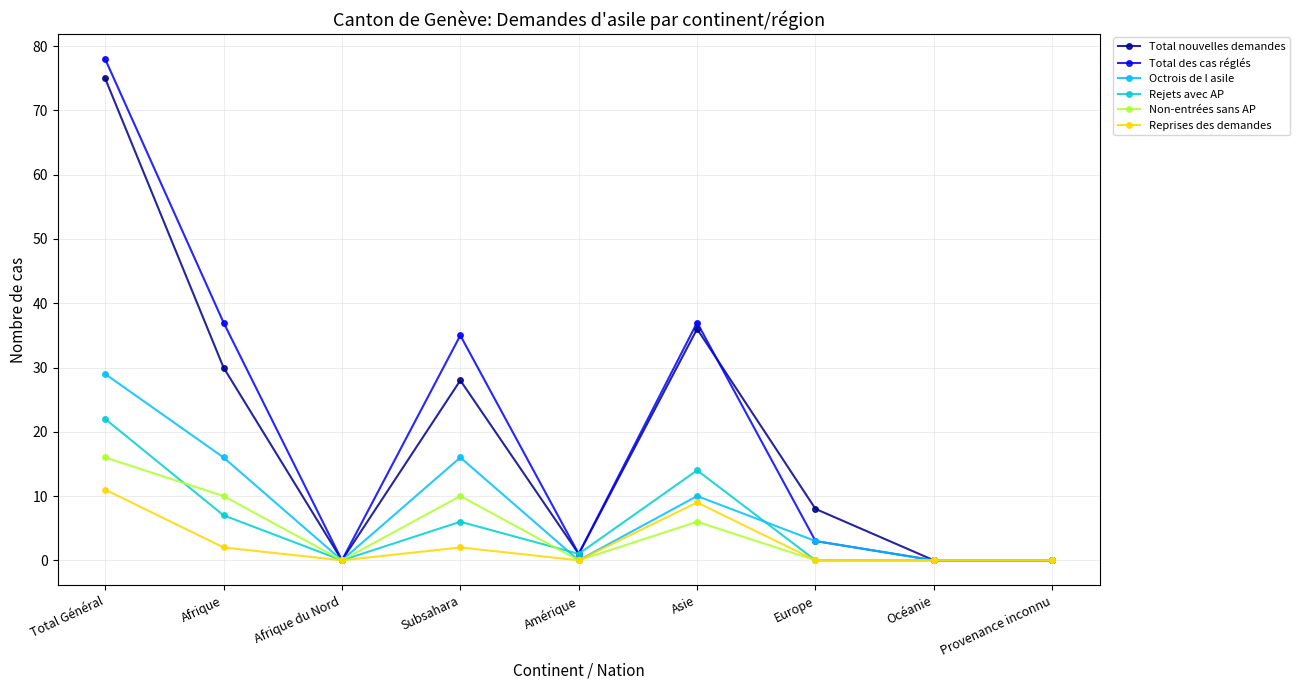

List the series in order of their peak value, lowest first.

Reprises des demandes, Non-entrées sans AP, Rejets avec AP, Octrois de l asile, Total nouvelles demandes, Total des cas réglés